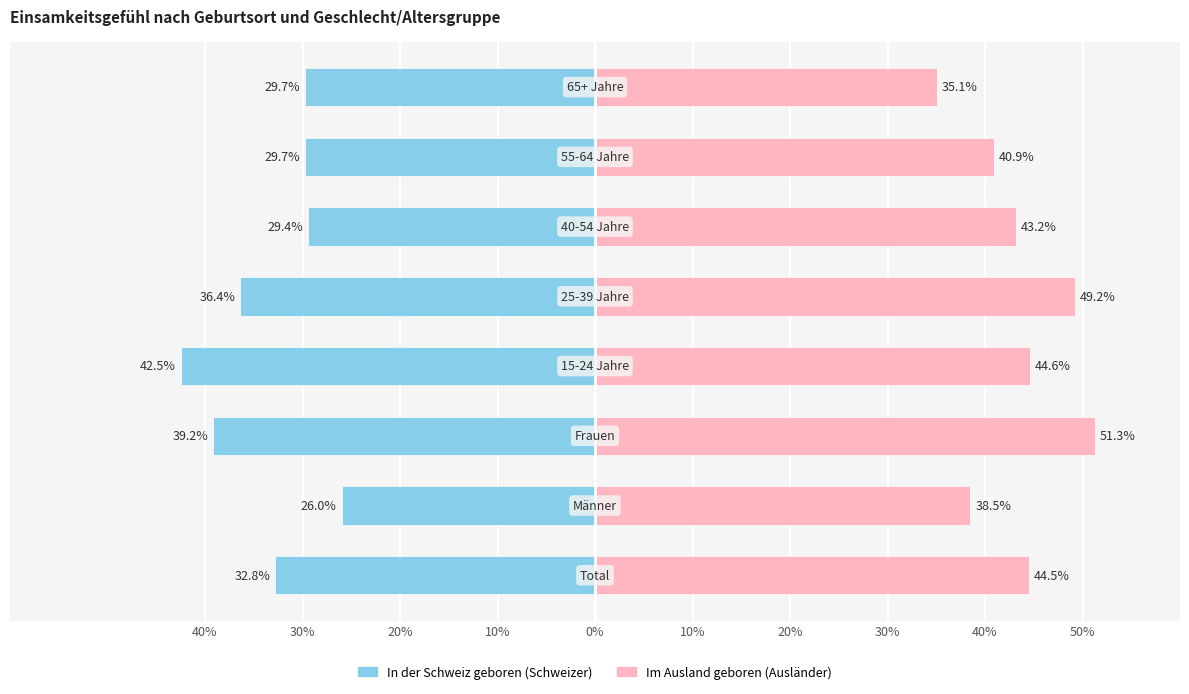

Which series changed the most between 10% and 10%?

In der Schweiz geboren (Schweizer)